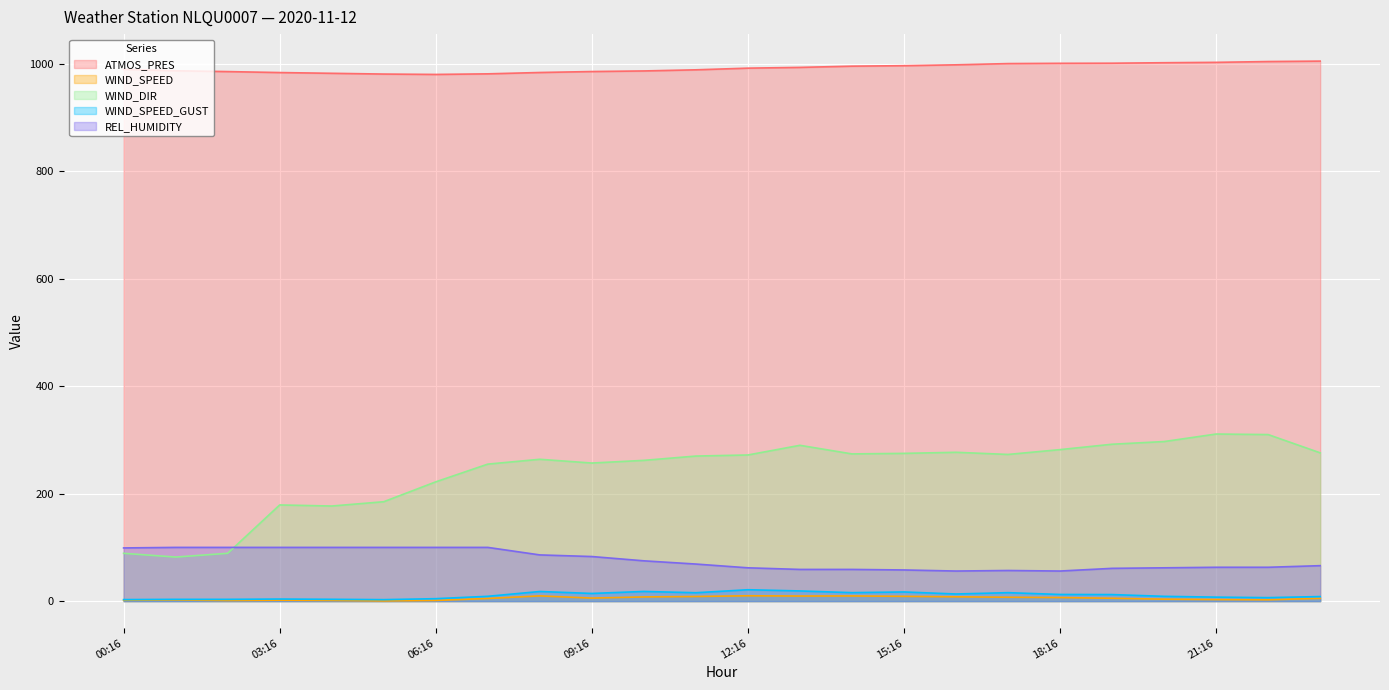

At 16:16, list the series in order from smallest to largest.

WIND_SPEED, WIND_SPEED_GUST, REL_HUMIDITY, WIND_DIR, ATMOS_PRES